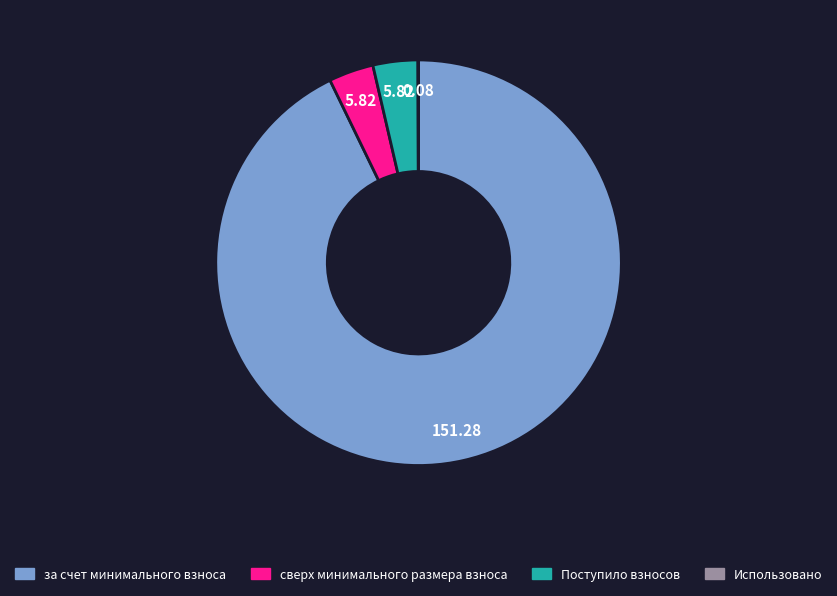

Between за счет минимального взноса and сверх минимального размера взноса, which is larger?

за счет минимального взноса